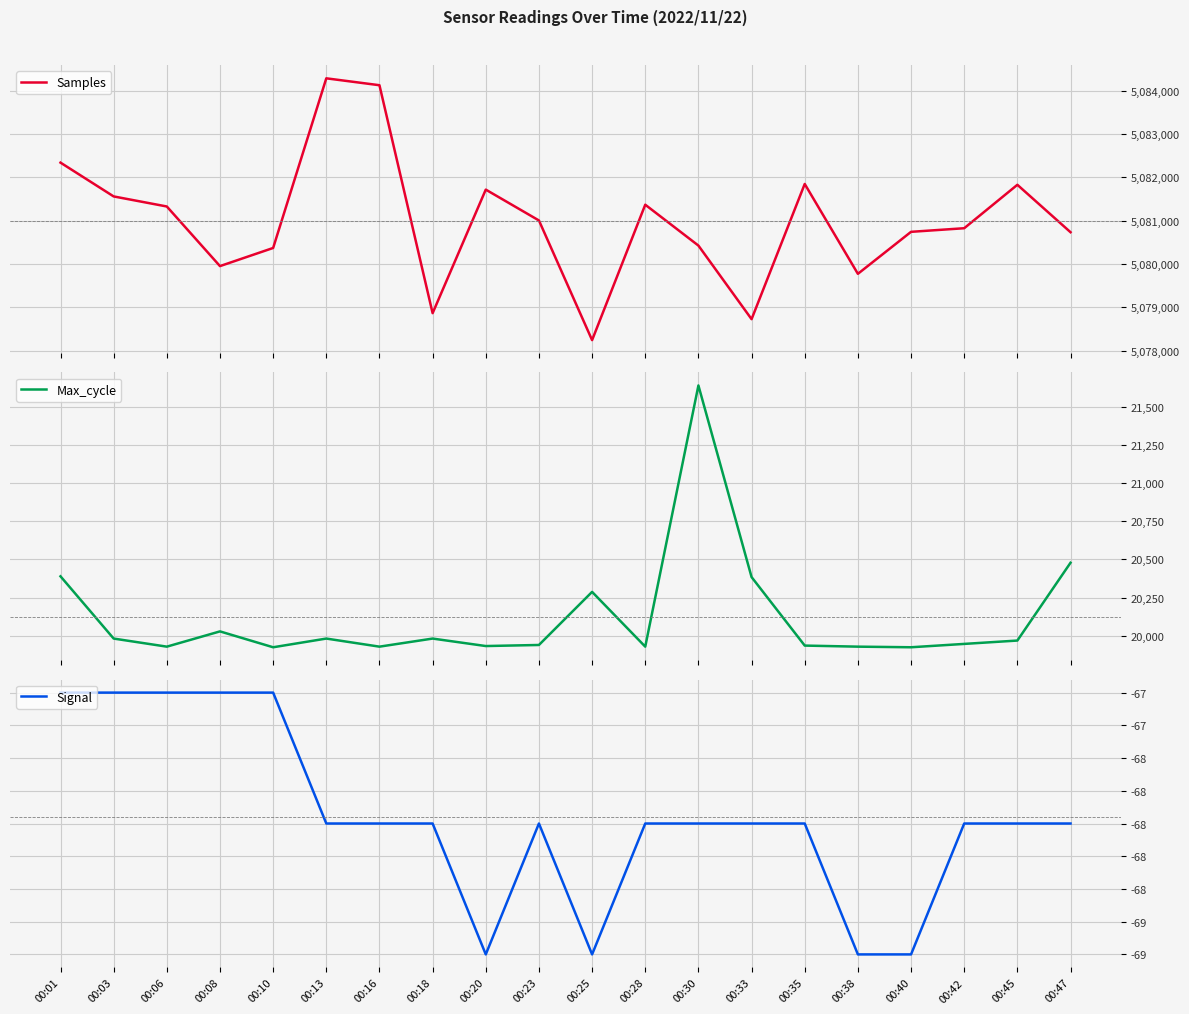

At which category does Signal reach its first local peak?

00:23